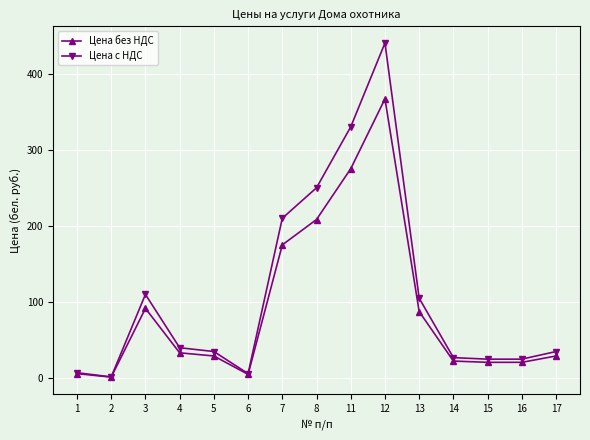

Rank the series by their maximum value, from highest to lowest.

Цена с НДС, Цена без НДС